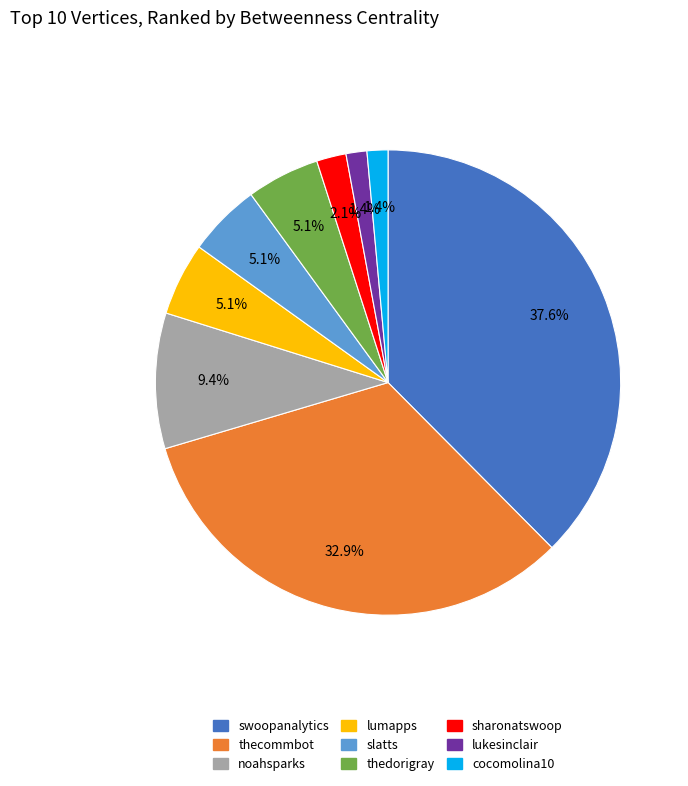

Does any single category account for the majority?

No